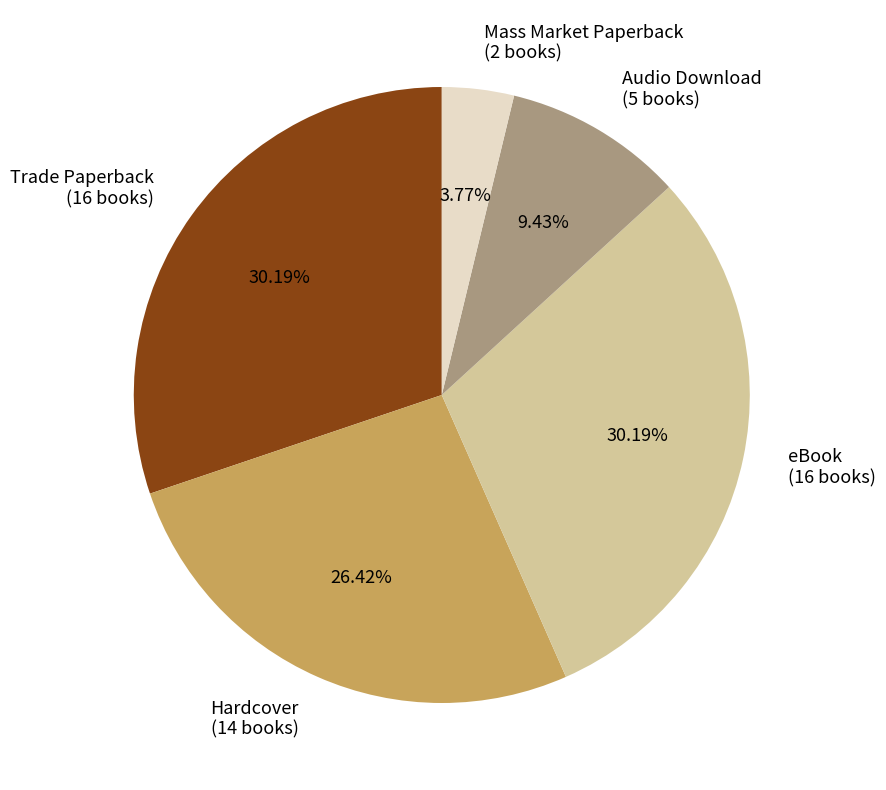

What is the smallest slice in the pie chart?

Mass Market Paperback